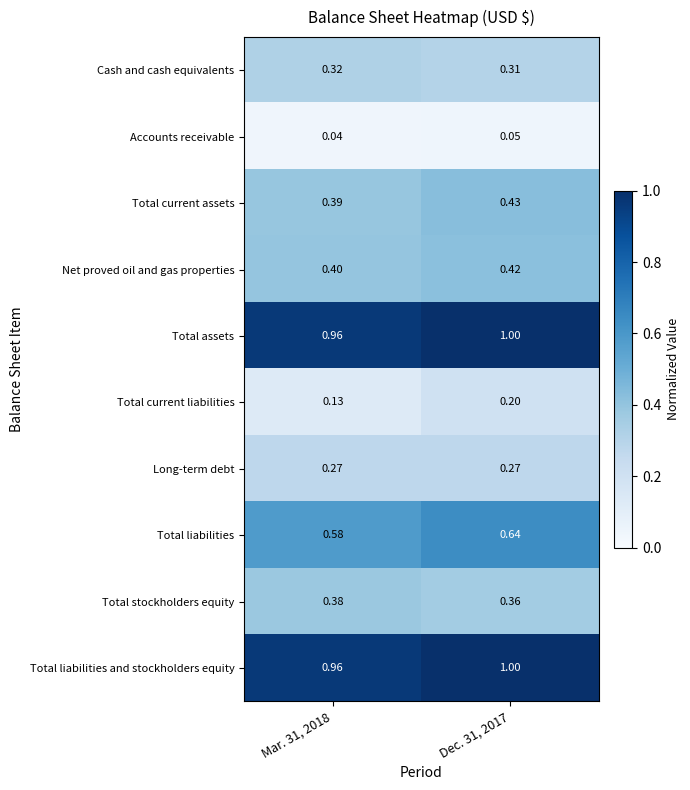

Between Mar. 31, 2018 and Dec. 31, 2017, which series saw the biggest shift?

Total current liabilities